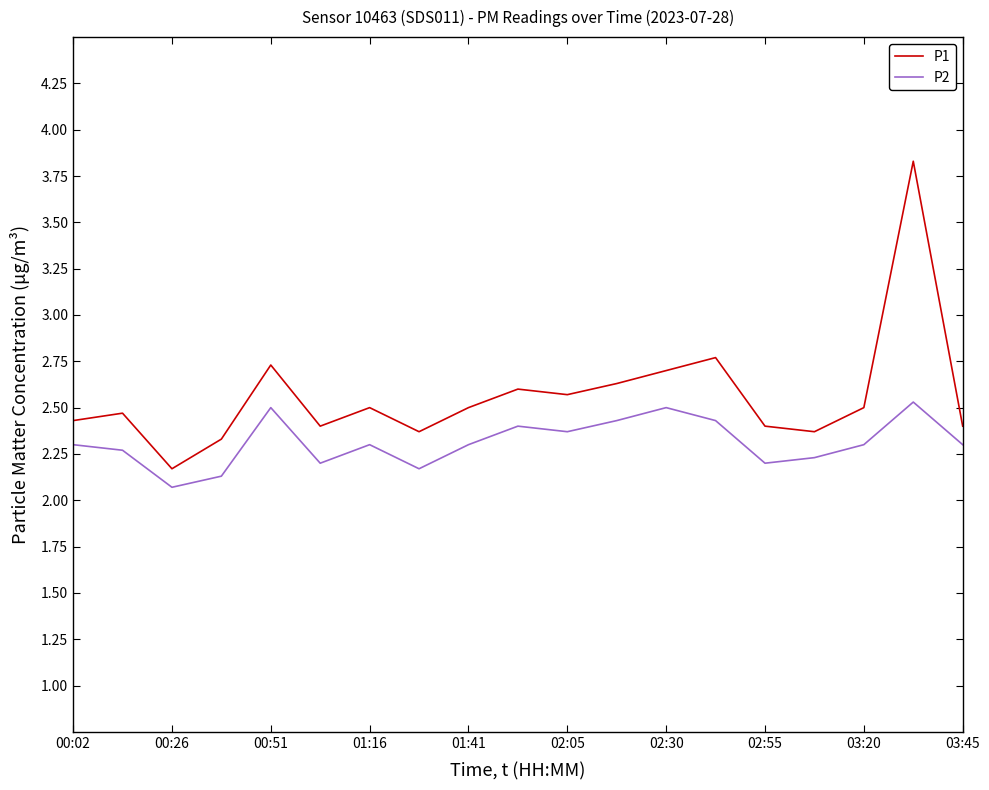

Which series has the largest range (max minus min)?

P1